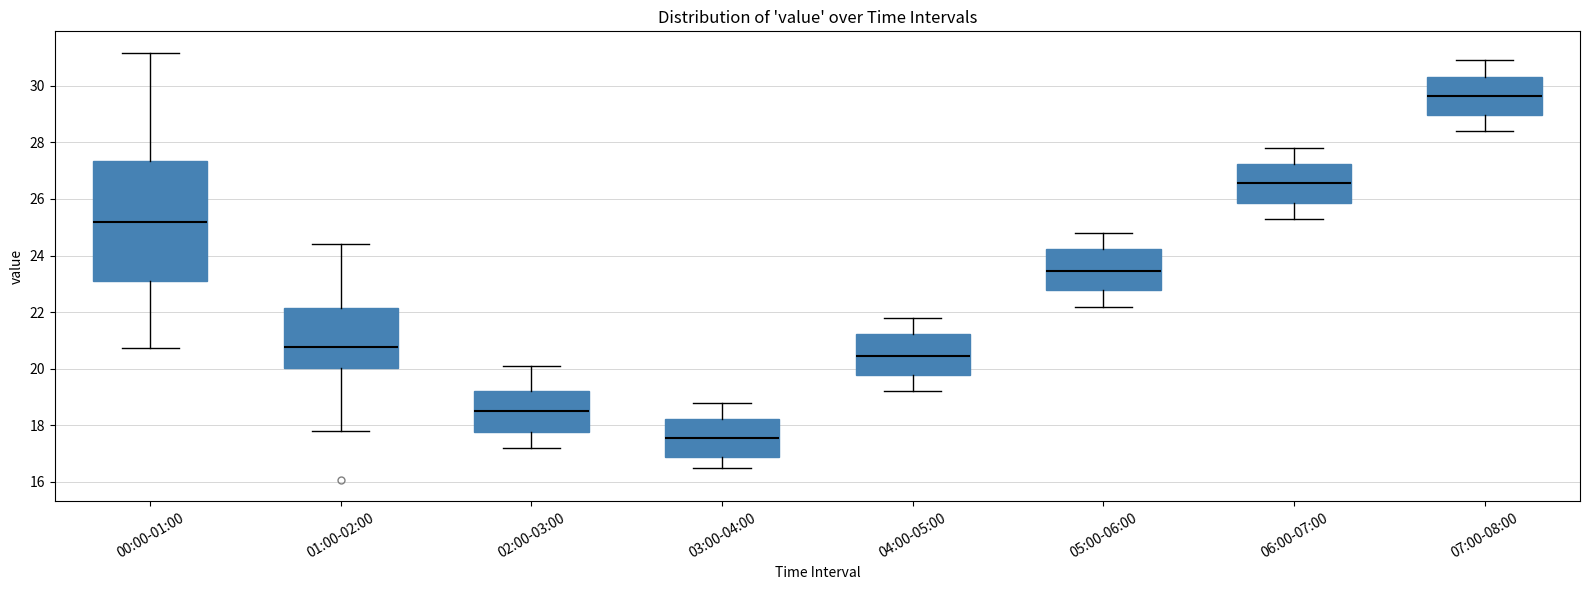

Reading left to right, transcribe this box plot: for each box, give where its median line is, the range the box spans, and where its two whiskers end, as read against the y-axis. The values are not printed on the chart, so give them approximately, as read against the axis.

00:00-01:00: median 25.2, box 23.2 to 27.4, whiskers 20.8 to 31.2
01:00-02:00: median 20.8, box 20.0 to 22.2, whiskers 17.8 to 24.4
02:00-03:00: median 18.6, box 17.8 to 19.2, whiskers 17.2 to 20.2
03:00-04:00: median 17.6, box 16.8 to 18.2, whiskers 16.6 to 18.8
04:00-05:00: median 20.4, box 19.8 to 21.2, whiskers 19.2 to 21.8
05:00-06:00: median 23.4, box 22.8 to 24.2, whiskers 22.2 to 24.8
06:00-07:00: median 26.6, box 25.8 to 27.2, whiskers 25.4 to 27.8
07:00-08:00: median 29.6, box 29.0 to 30.4, whiskers 28.4 to 31.0